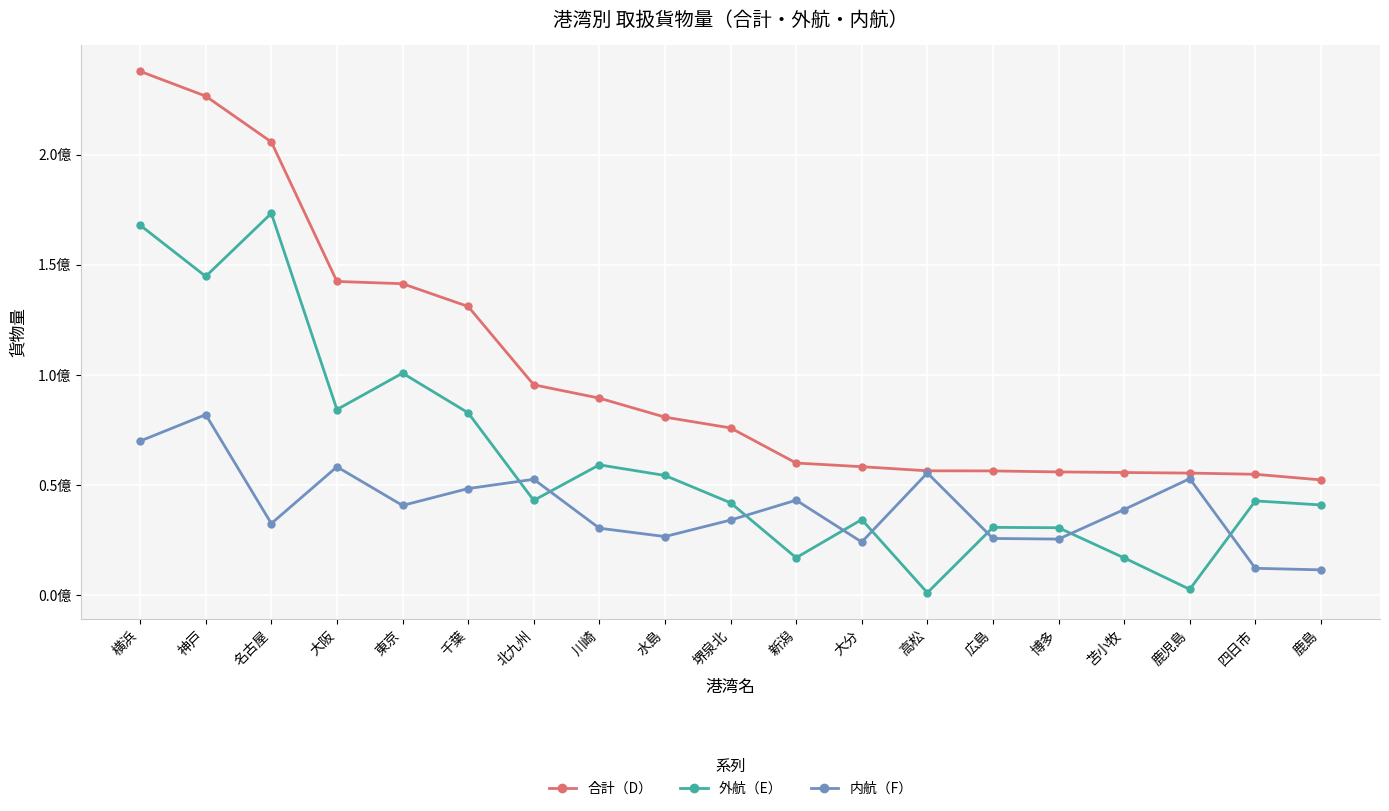

True or false: 外航（E） and 合計（D） cross at least once.

False